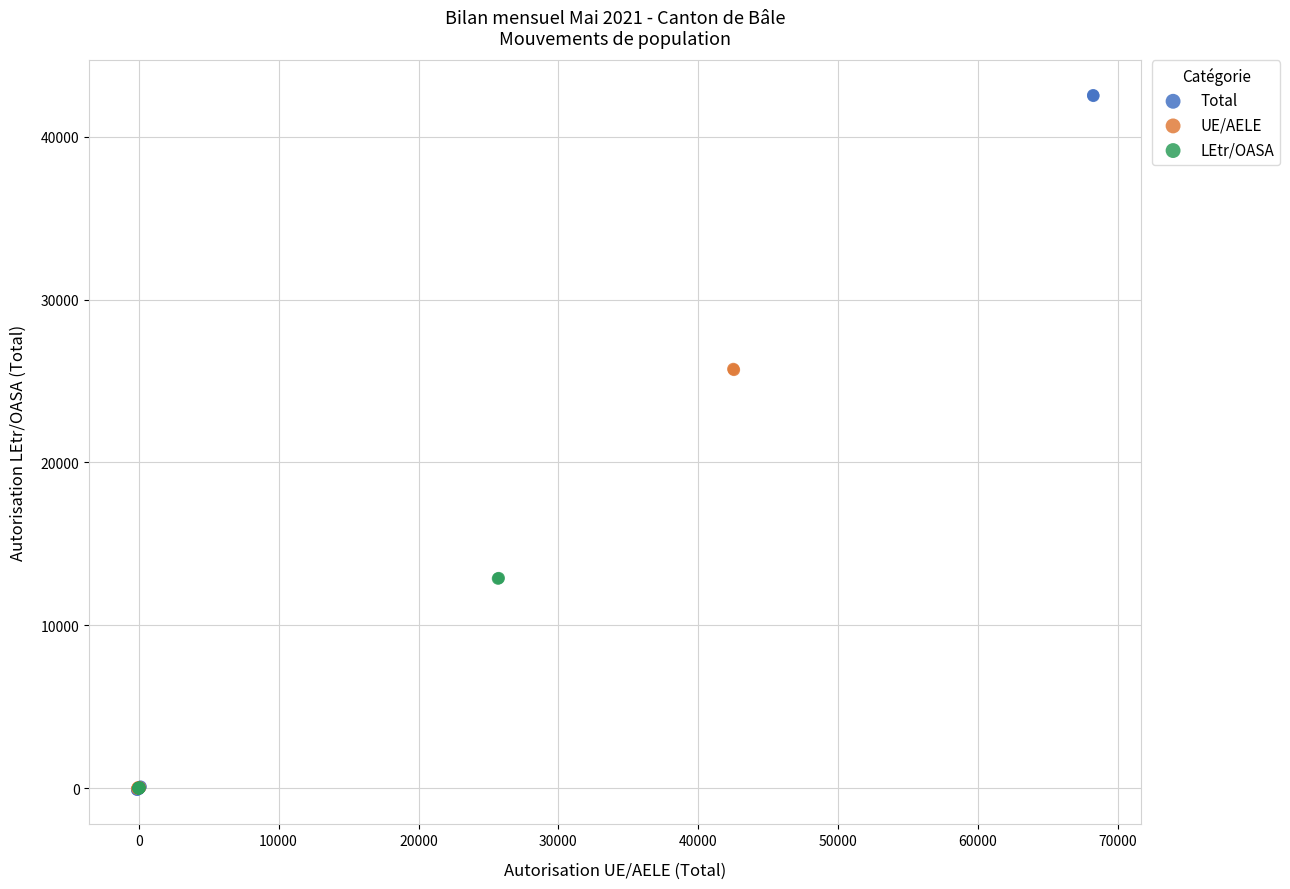

Which series has the largest Y range (max minus min)?

Total